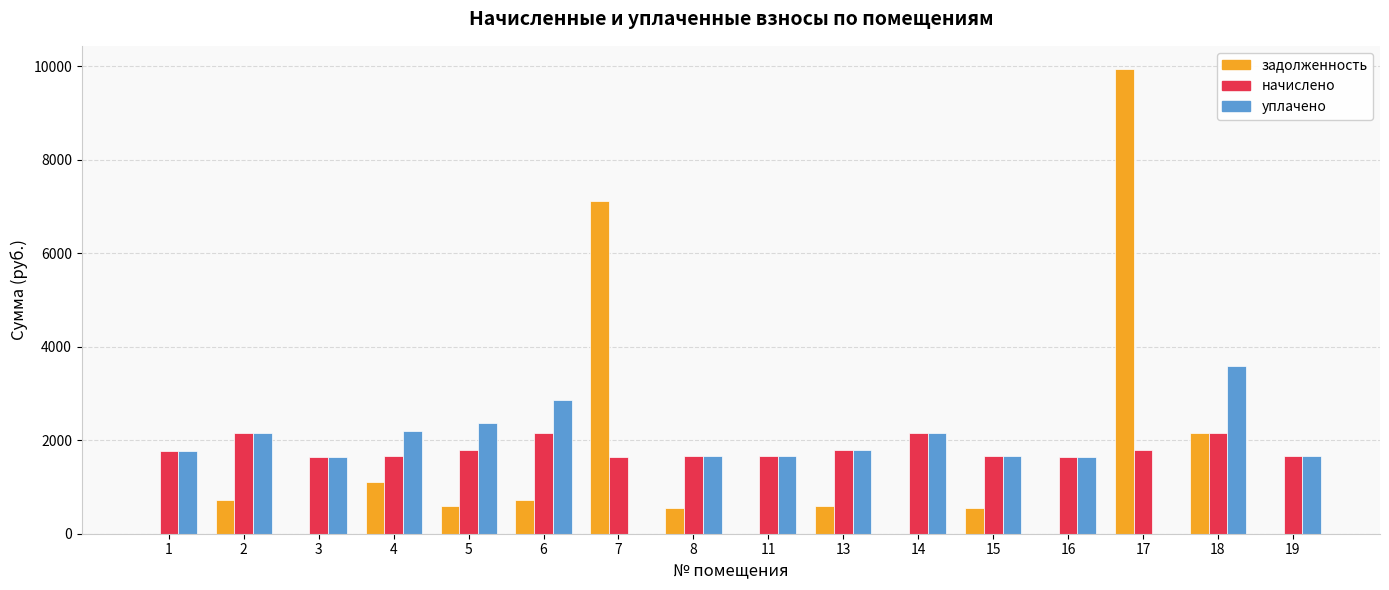

Between 3 and 17, which series saw the biggest shift?

задолженность